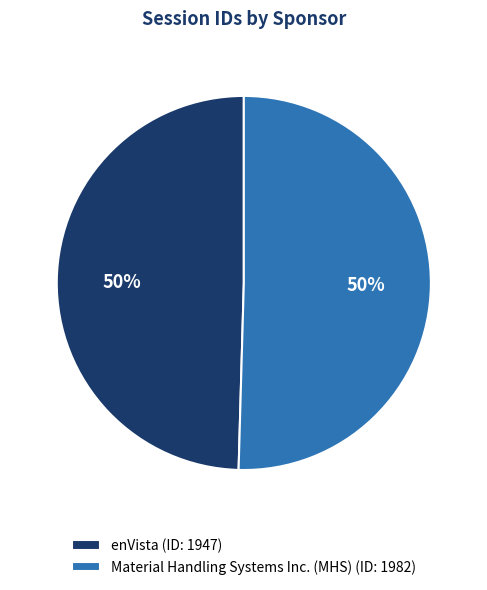

Is it true that Material Handling Systems Inc. (MHS) is 50% of the pie?

True